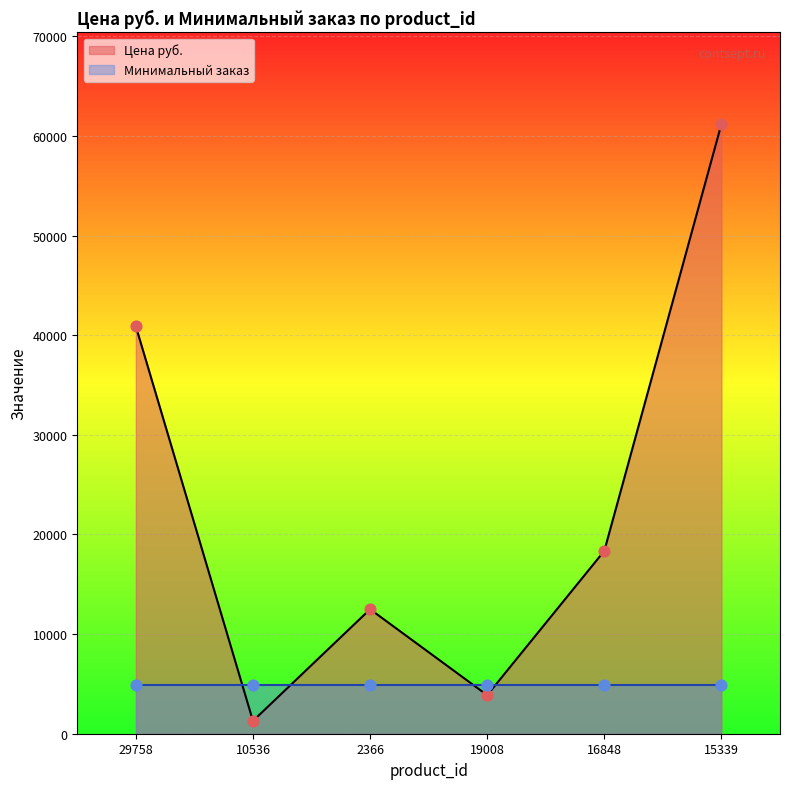

Approximately how many times larger is the value at 10536 compared to 16848?

0.1